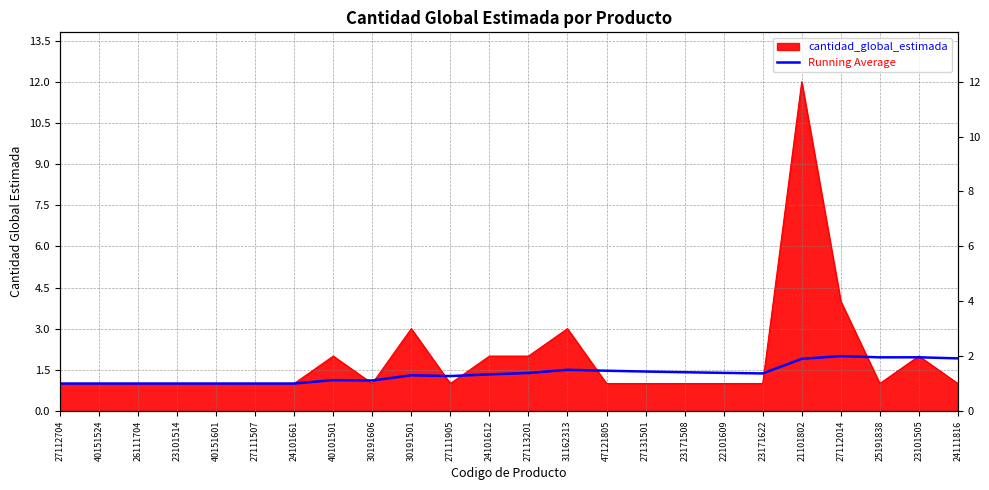

What is the change in value from 26111704 to 30191606?

+0.1